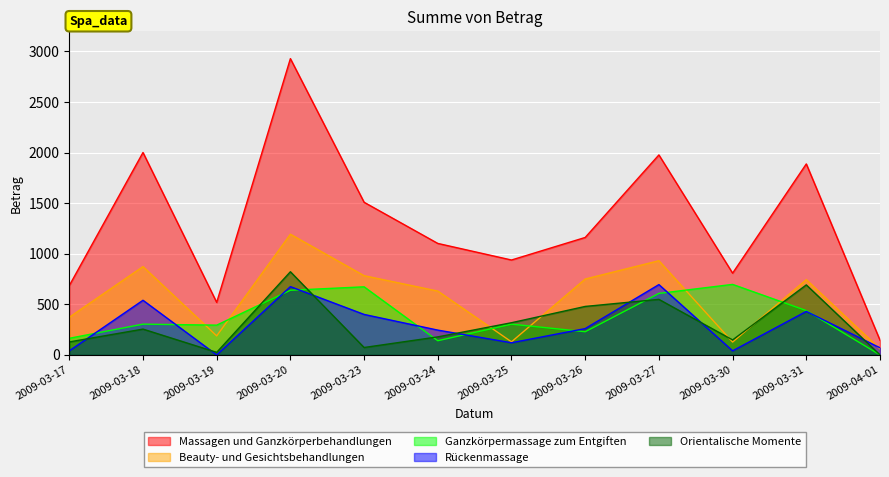

What is the label of the 2nd point from the right?

2009-03-31